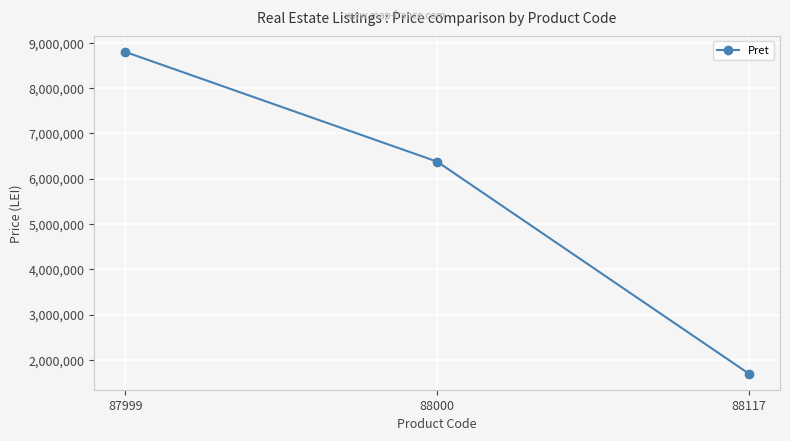

Count the number of categories in the chart.

3